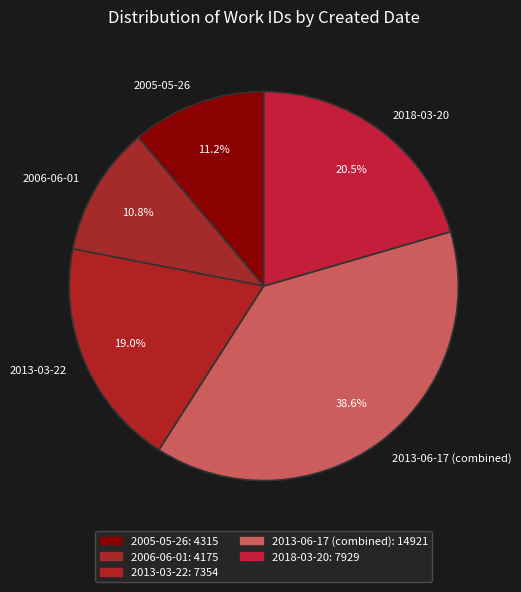

Does 2013-03-22 account for over 50% of the chart?

No